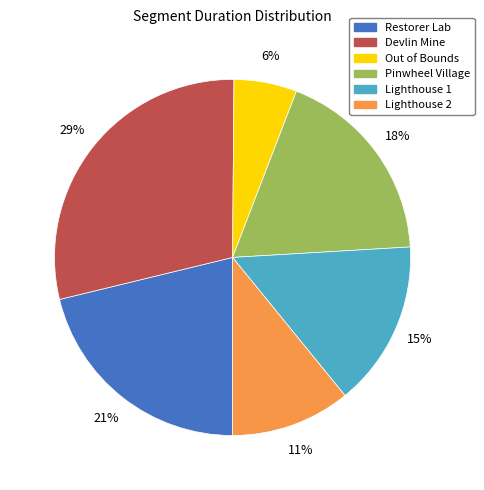

How many segments does this pie chart have?

6